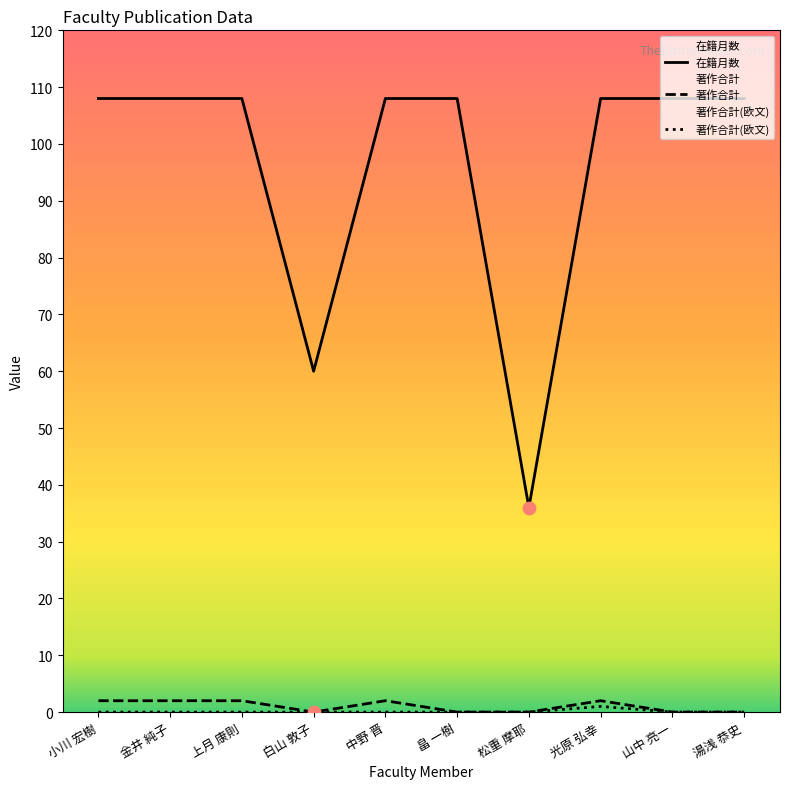

At how many categories does at least one series exceed 49?

9